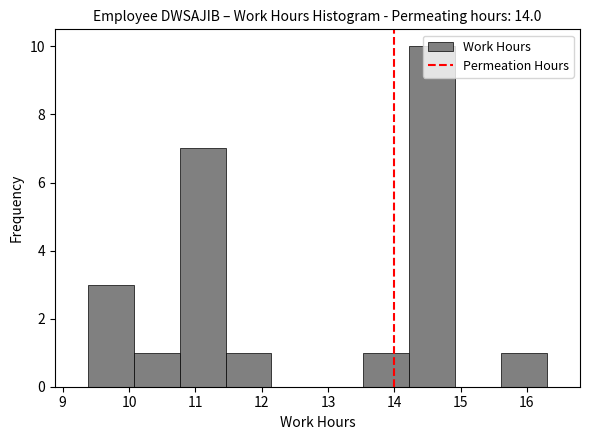

How tall is the bar that spans 14.2 to 14.9 on the x-axis? Neither the bar edges nor the heights are printed on the chart, so give them approximately, as read against the axes.

10